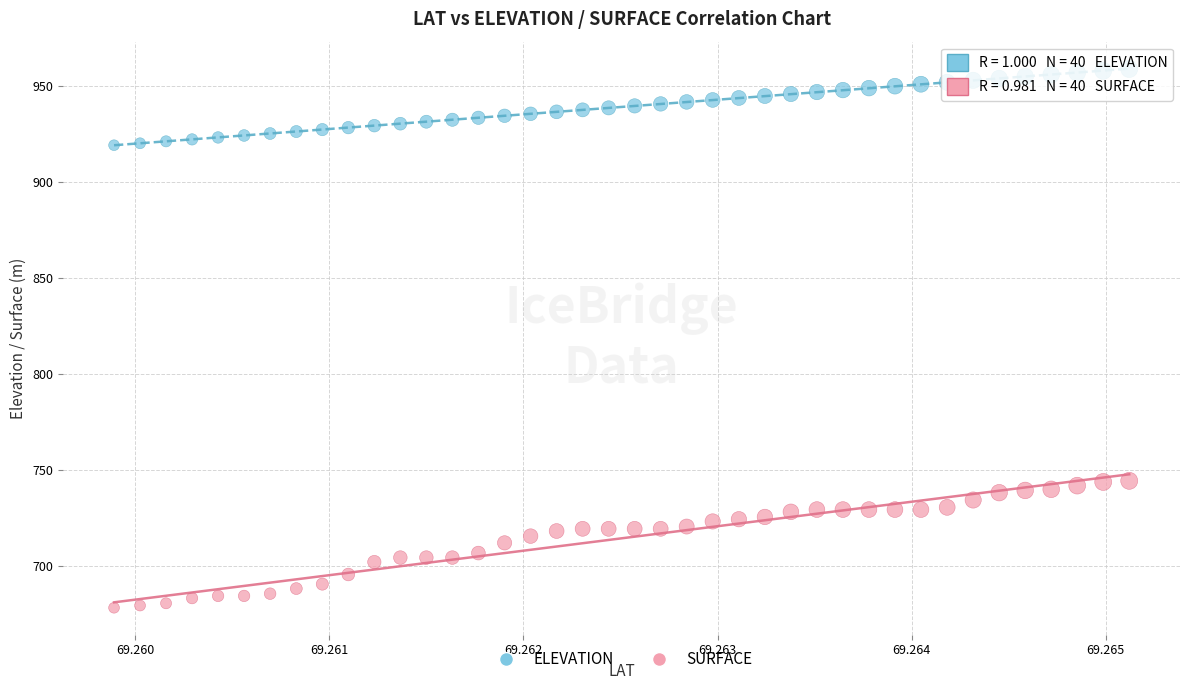

Which series contains the highest Y value?

ELEVATION